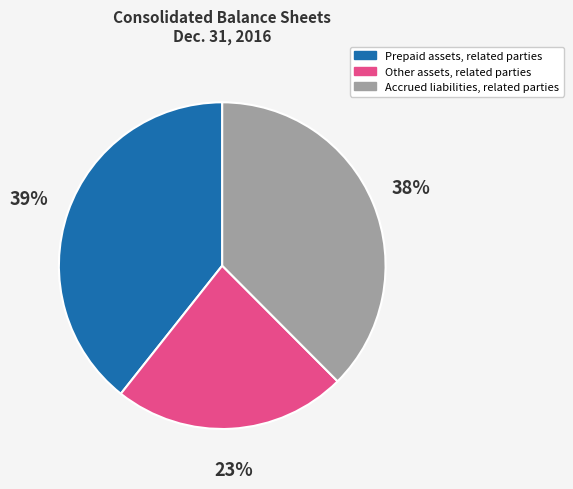

True or false: Accrued liabilities, related parties accounts for 29% of the total.

False